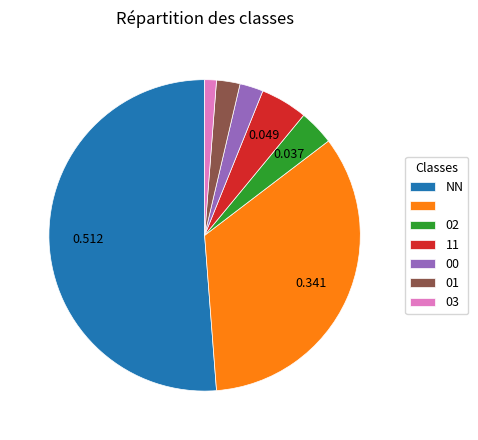

Is there any slice that represents more than half of the pie?

Yes